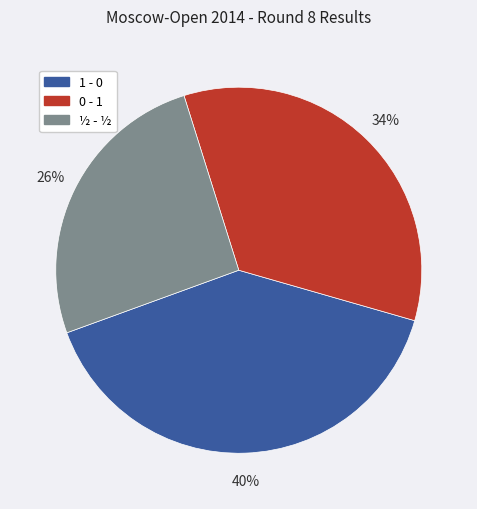

To the nearest percent, what is the average slice percentage?

33%